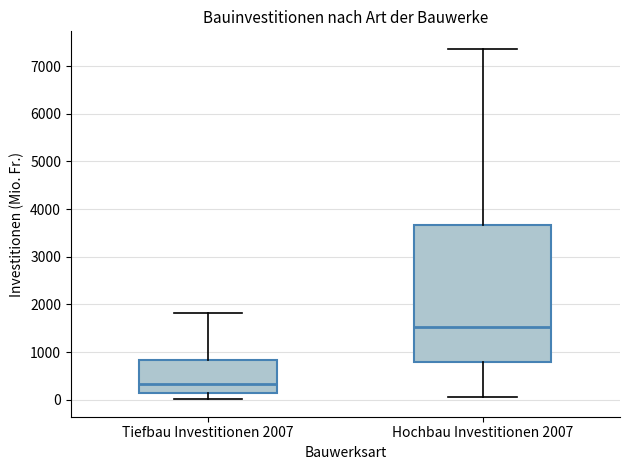

Reading left to right, read every box against the y-axis: the position of its median line, the range the box covers, and the ends of its whiskers. The values are not printed on the chart, so give them approximately, as read against the axis.

Tiefbau Investitionen 2007: median 300, box 100 to 800, whiskers 0 to 1800
Hochbau Investitionen 2007: median 1500, box 800 to 3700, whiskers 100 to 7400